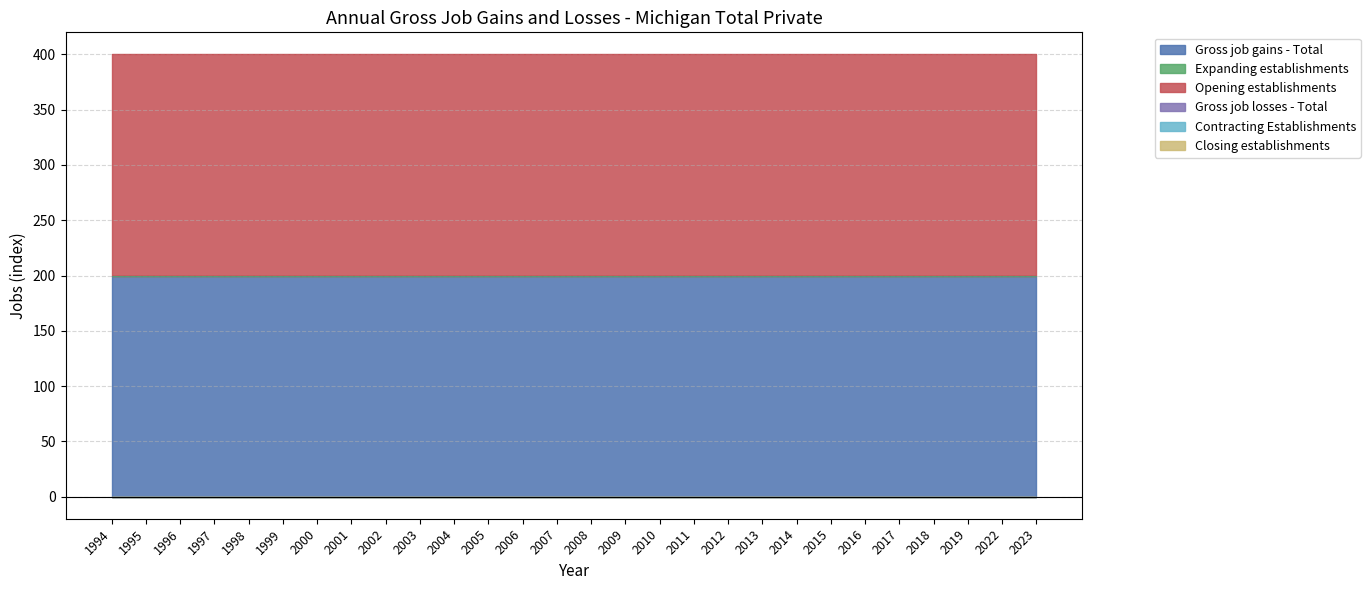

What is the total value across all series at 2004?

400